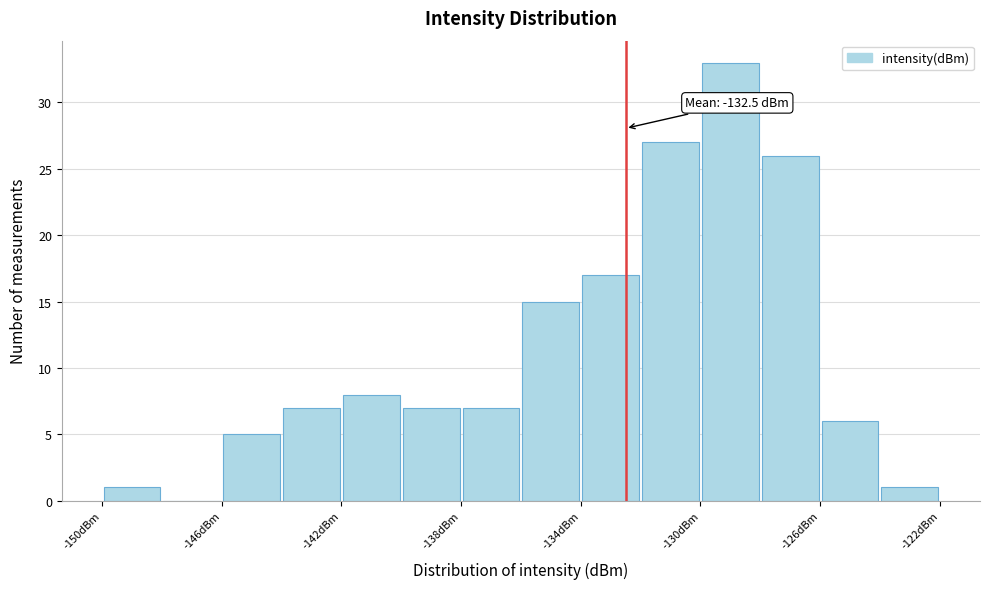

Over which range of the x-axis is the bar tallest?

-130 to -128